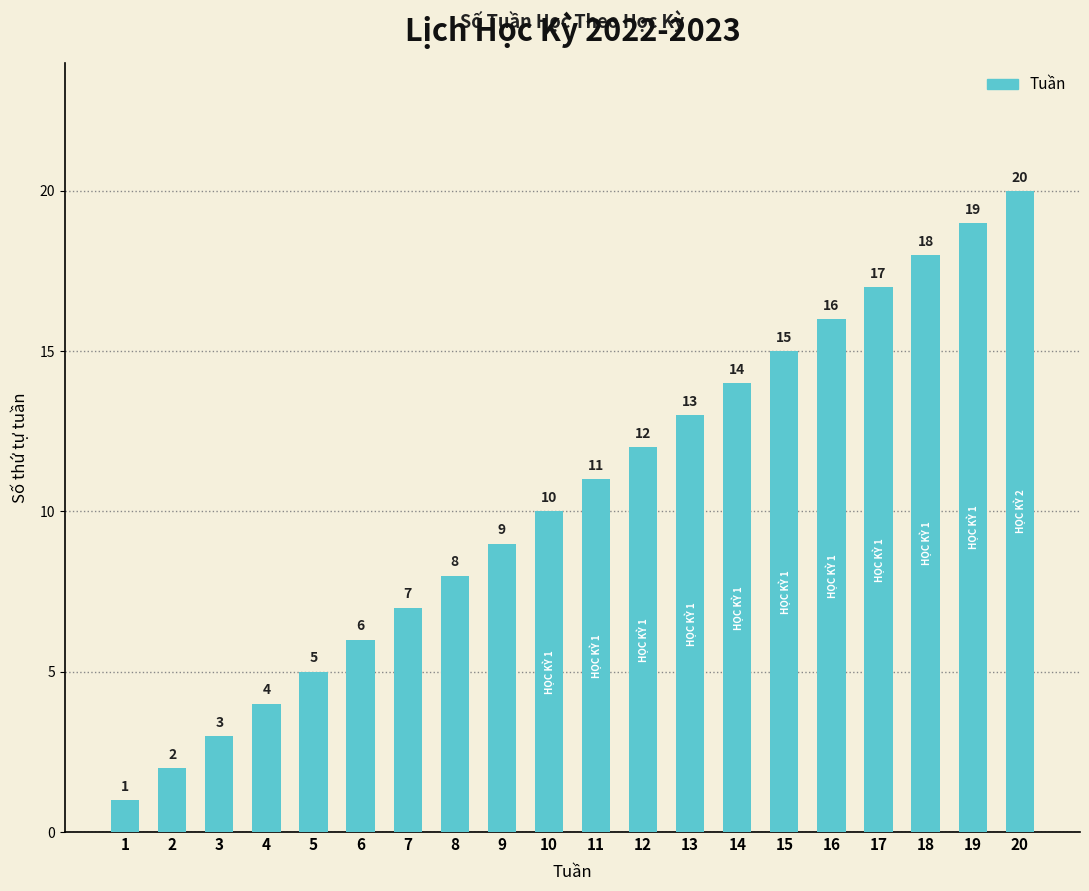

What value does the data have at 10, to the nearest 5?

10